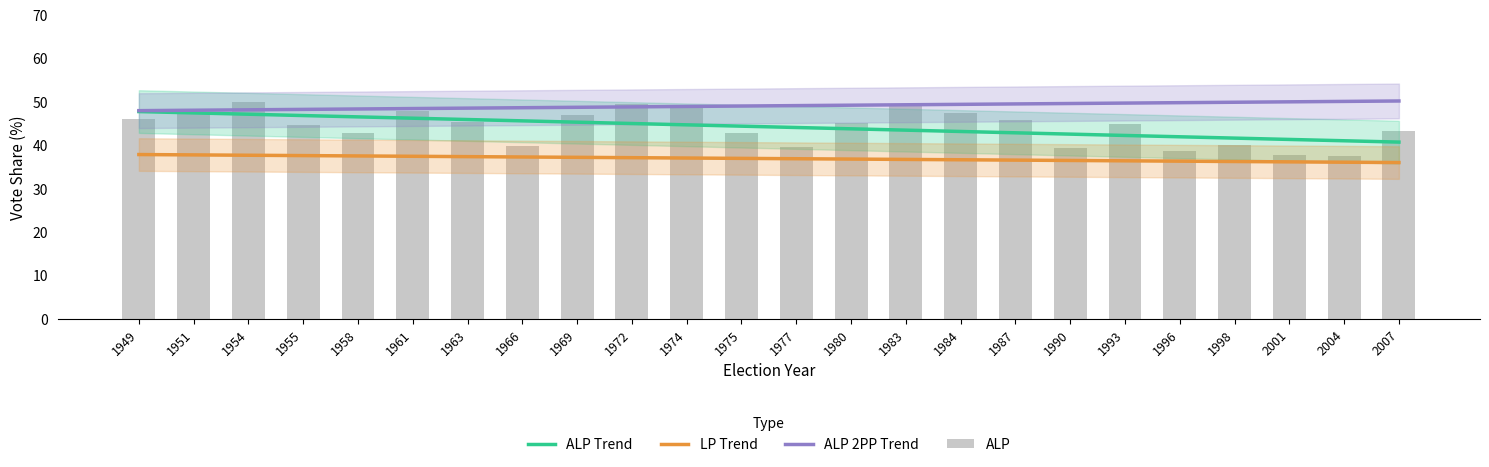

What is the value of the ALP bar at the 5th from the left?

42.8